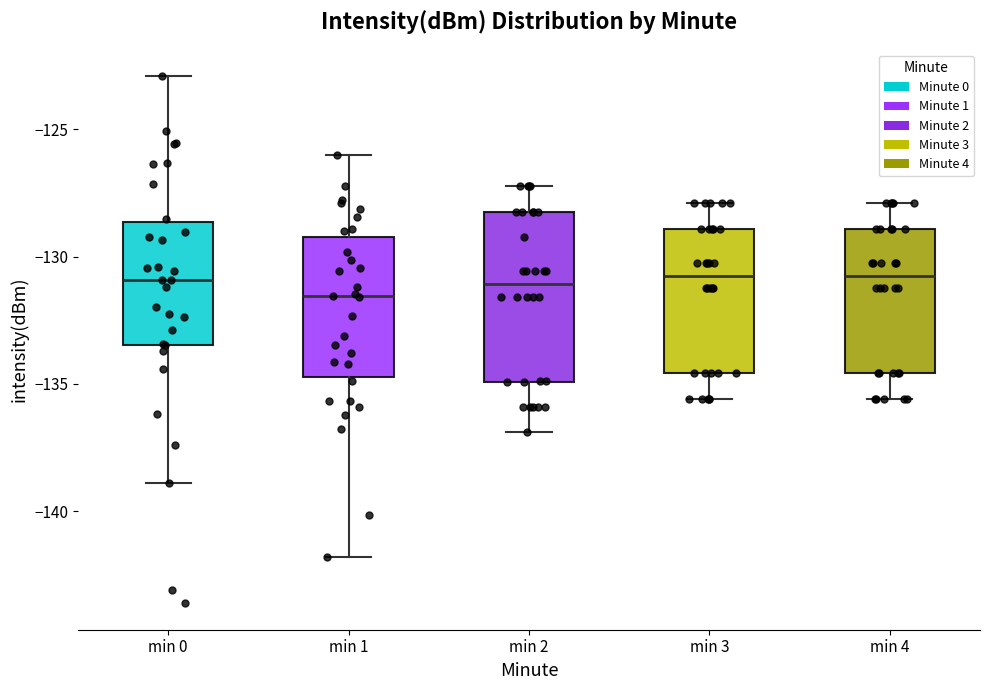

Comparing the boxes themselves (not the whiskers), which one is the tallest?

min 2